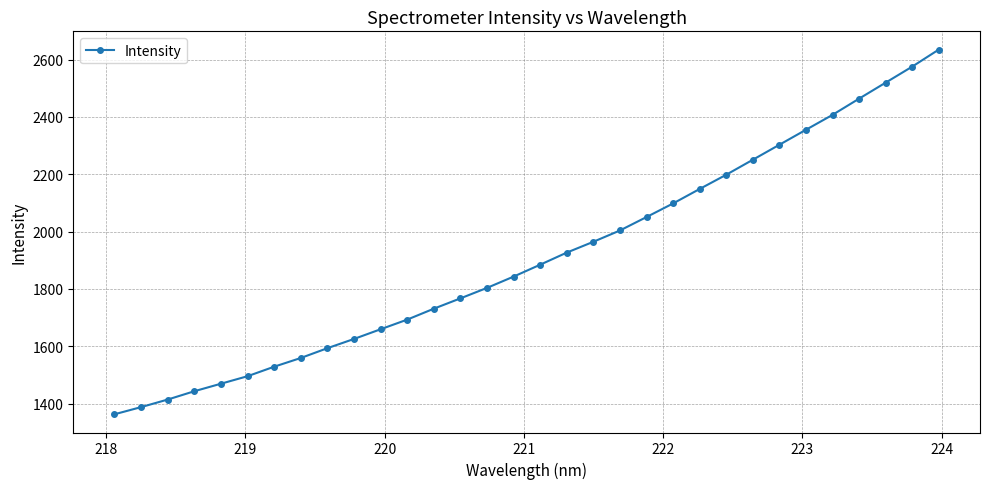

True or false: there are more than 2 points higher than both neighbors.

False